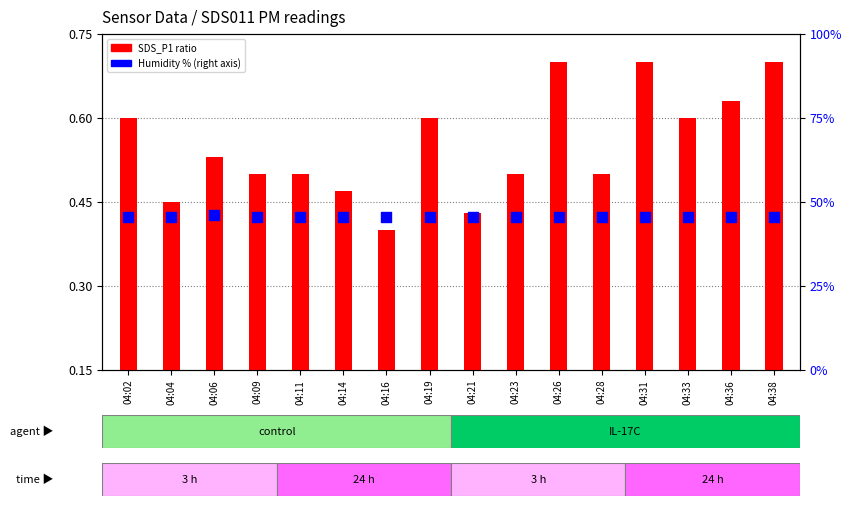

At how many categories does at least one series exceed 6?

16